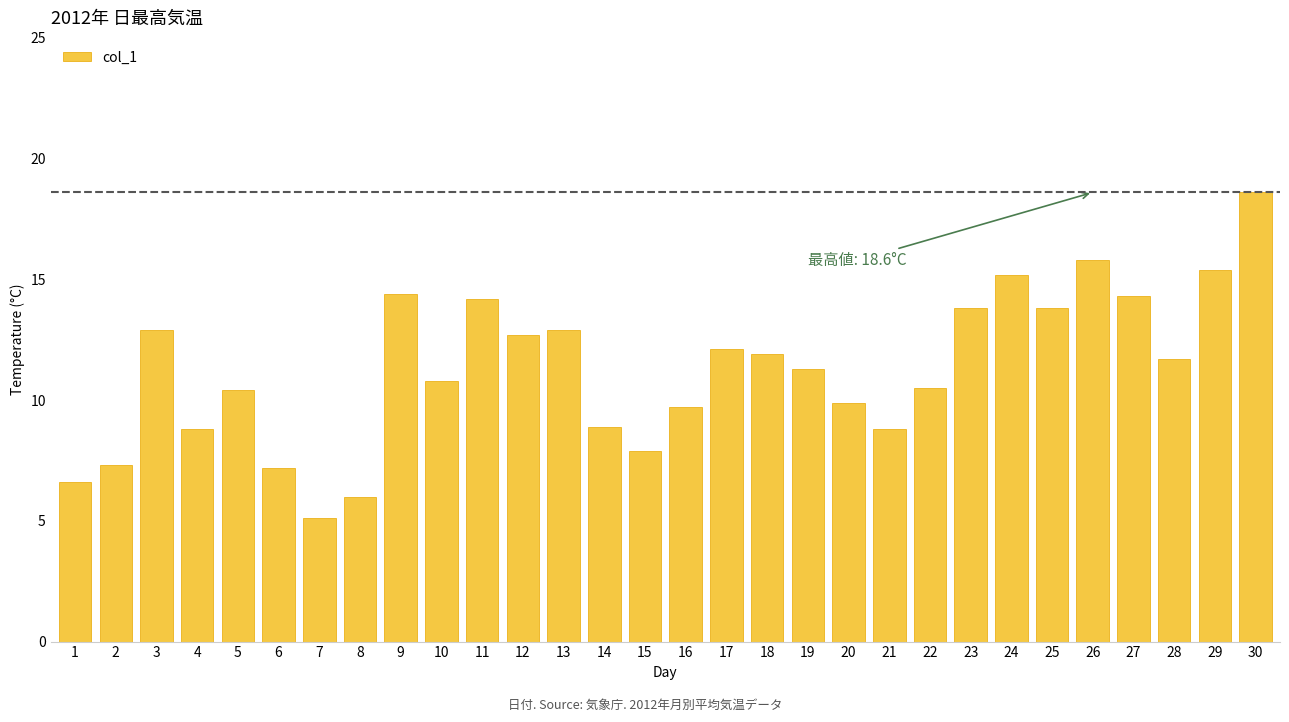

True or false: the data shows 13.8 at 23.

True